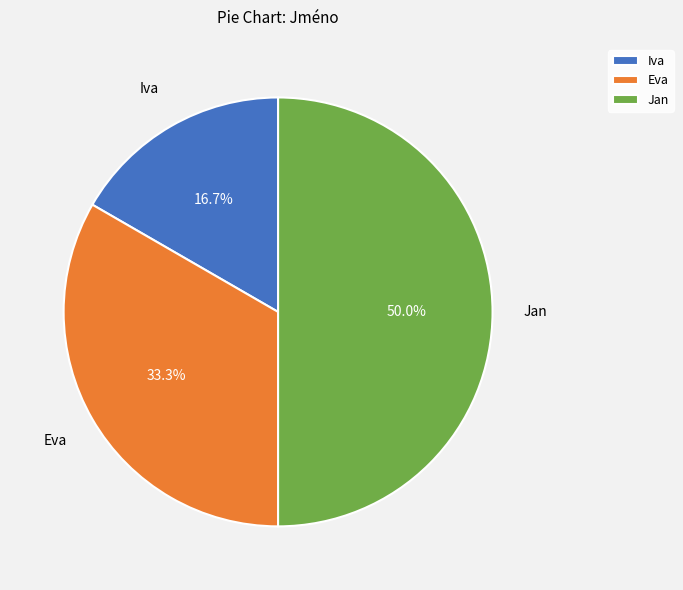

Does Iva represent more than half of the total?

No